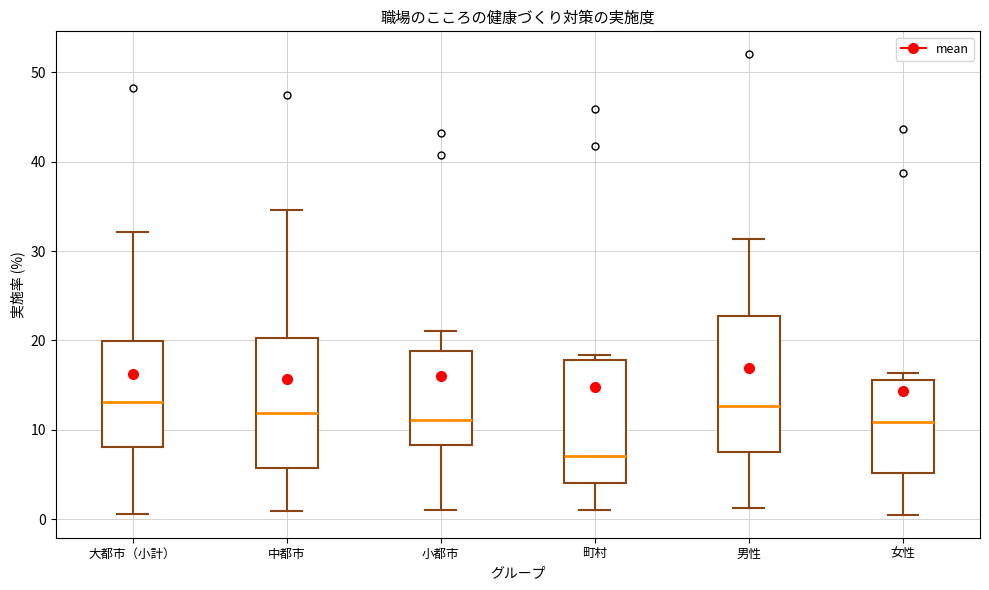

Which box's median line is the lowest?

町村